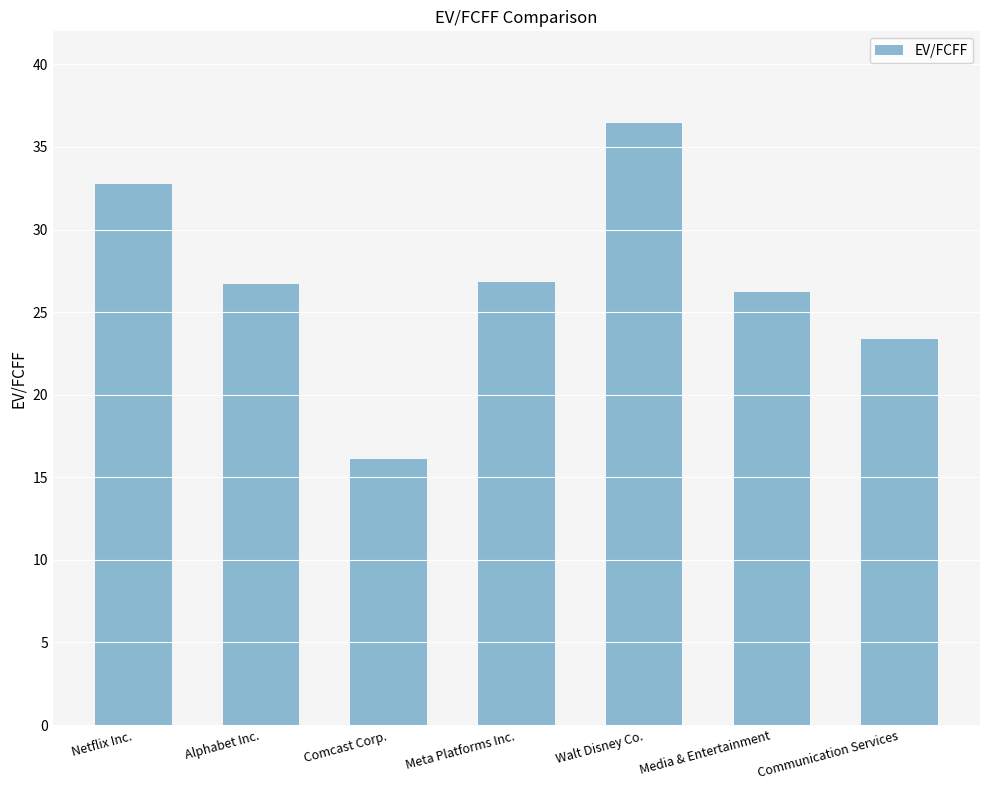

What is the label of the 4th bar from the left?

Meta Platforms Inc.